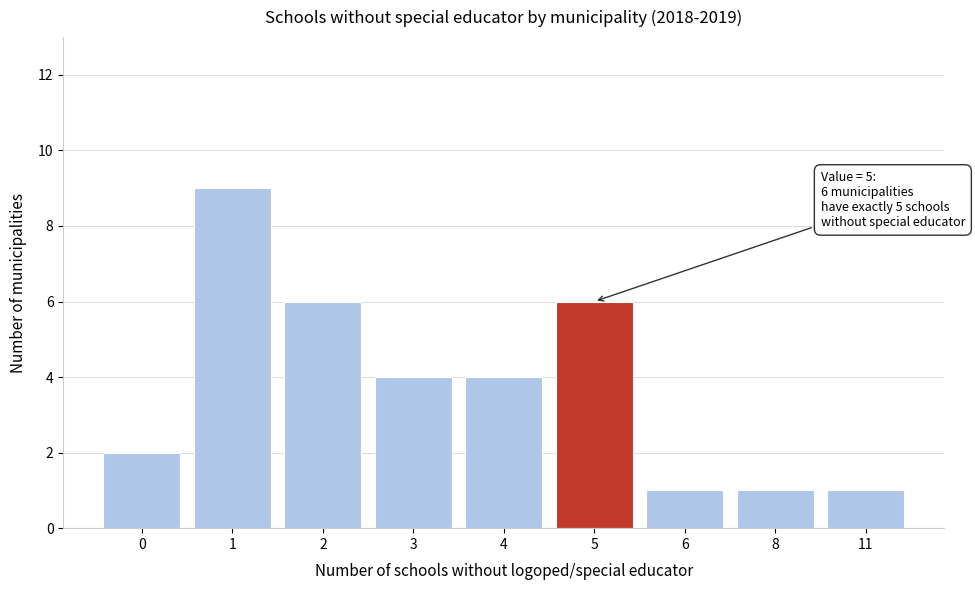

Reading right to left, list all the values displayed in this chart.

11=1	8=1	6=1	5=6	4=4	3=4	2=6	1=9	0=2